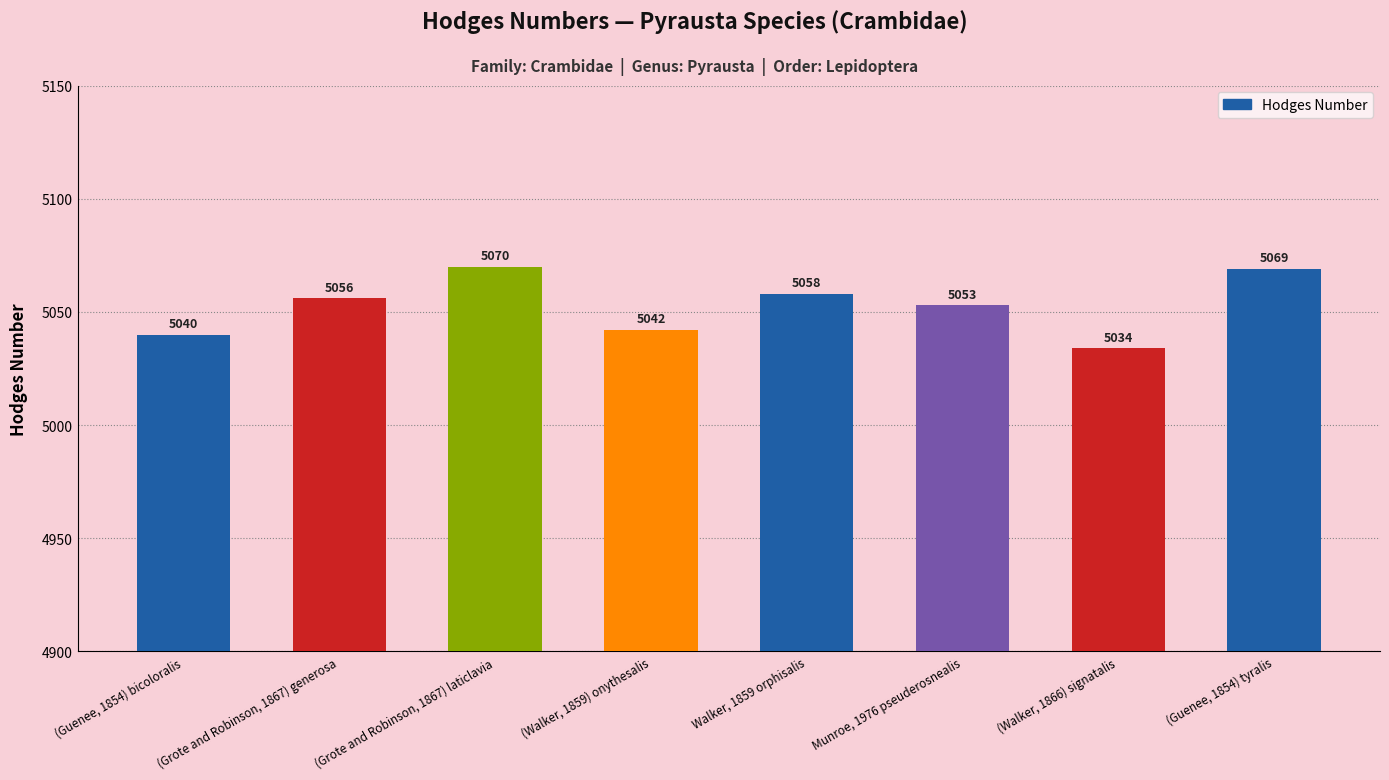

What is the label of the 1st bar from the left?

(Guenee, 1854) bicoloralis